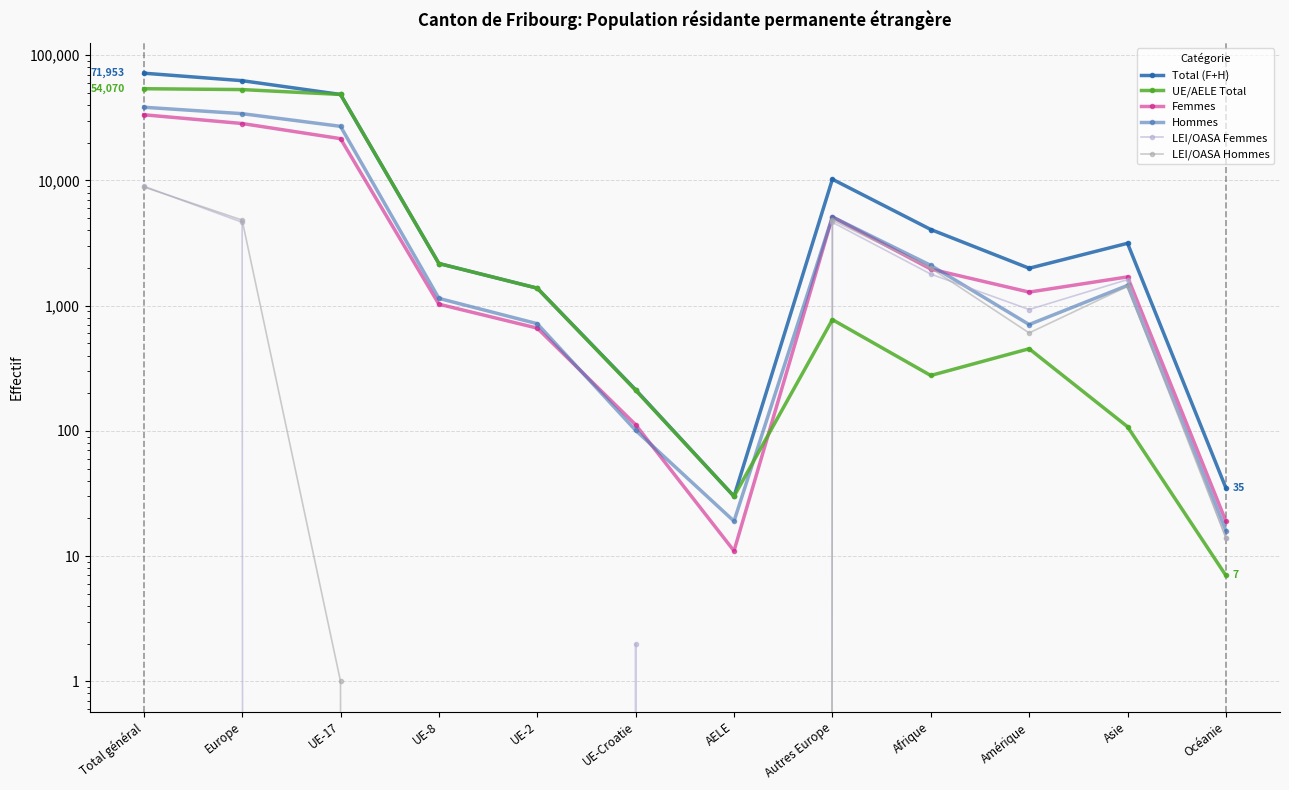

Count the number of categories in the chart.

12